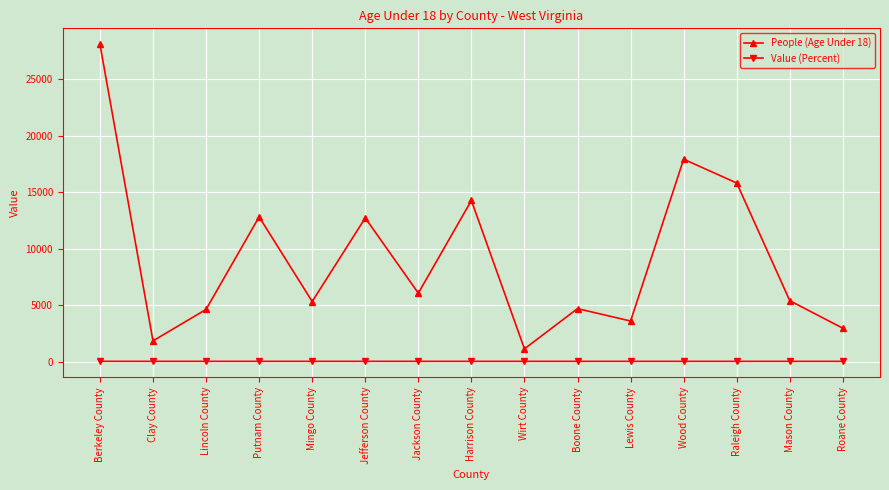

True or false: Value (Percent) and People (Age Under 18) cross at least once.

False